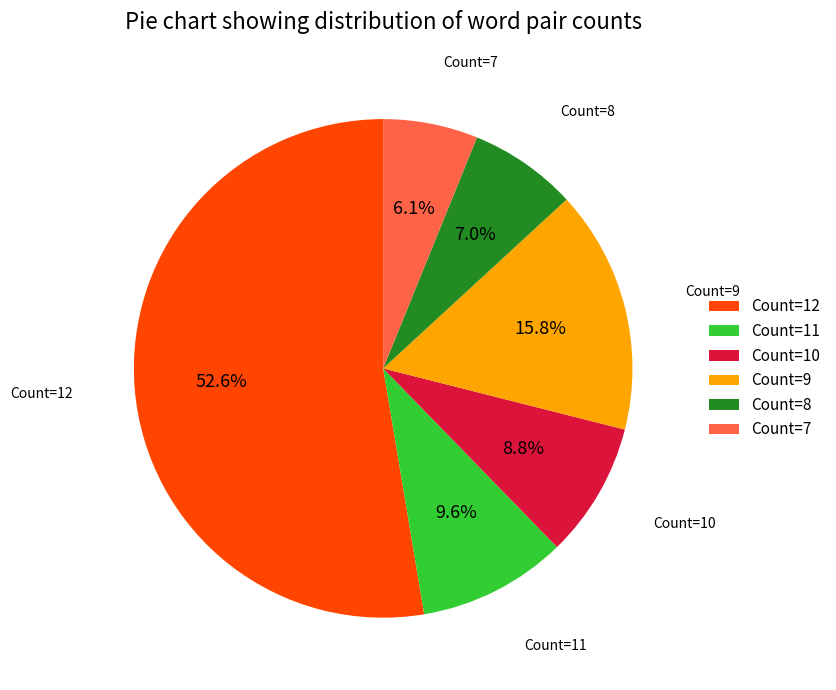

Is there any slice that represents more than half of the pie?

Yes